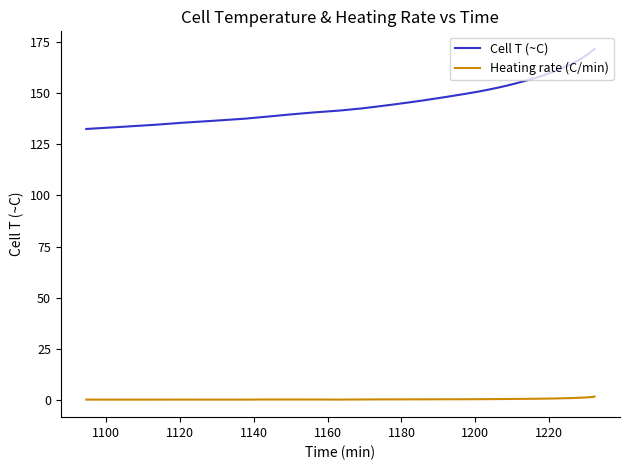

How many lines are shown in the chart?

2